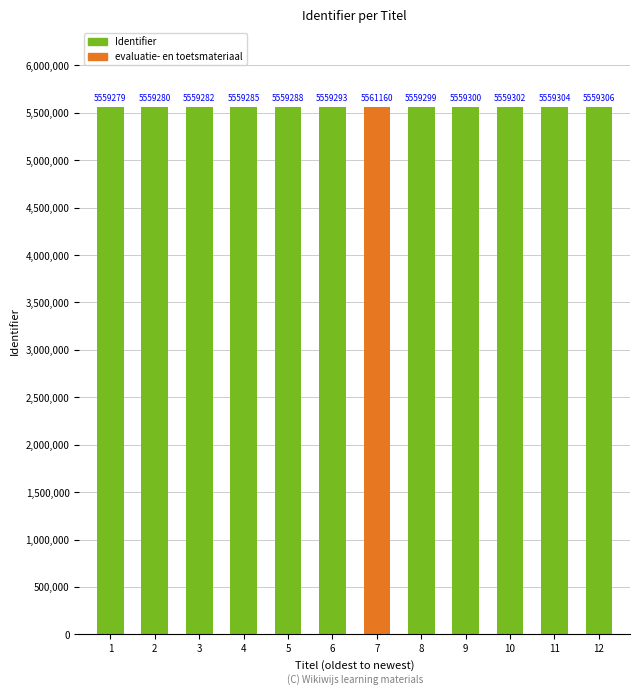

What is the sum of all values?

66713378